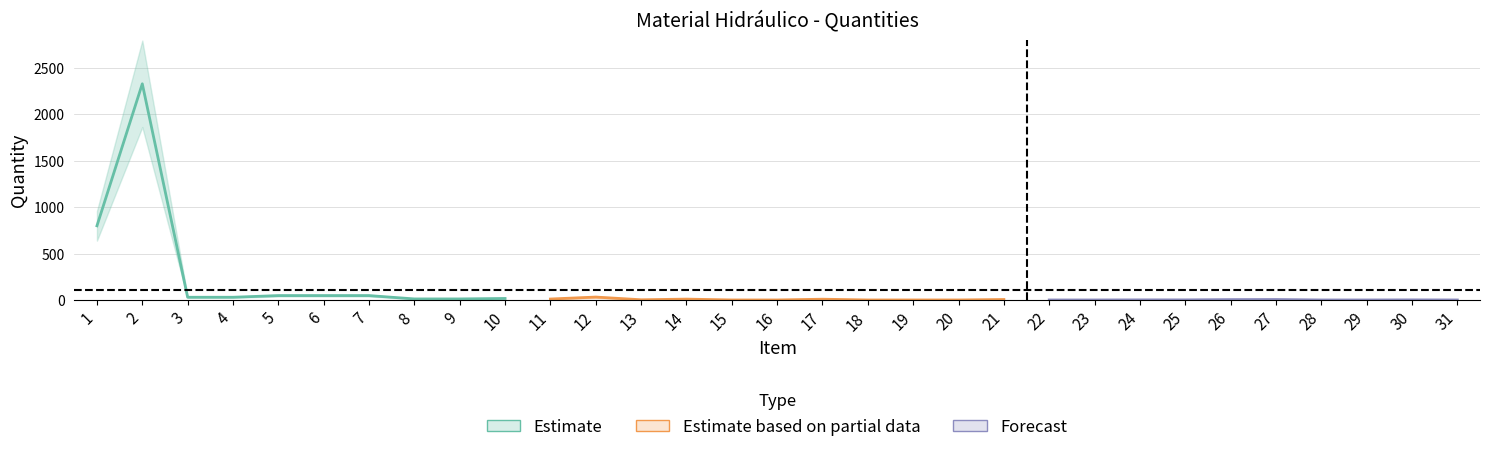

What is the sum of all quantities values?

3473